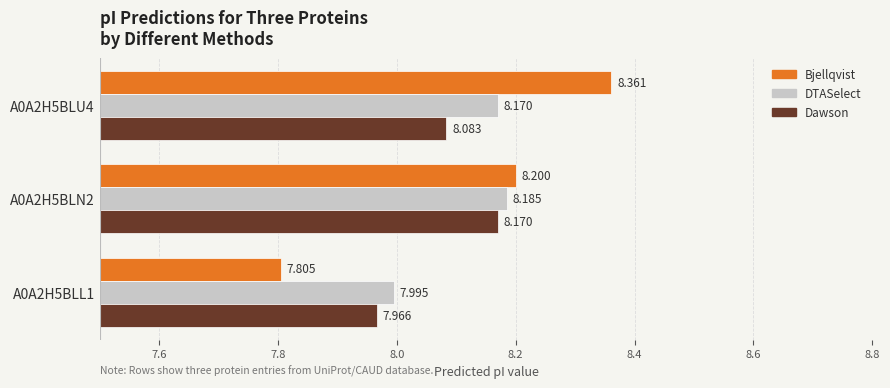

What is the difference between the maximum and minimum values in the DTASelect series?

0.2